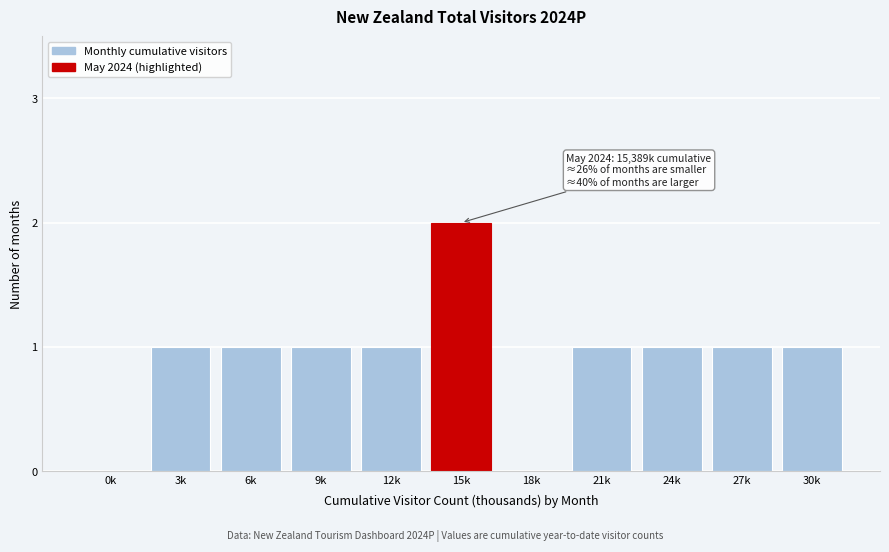

Reading left to right, extract all data points from this chart.

0k=0	3k=1	6k=1	9k=1	12k=1	15k=2	18k=0	21k=1	24k=1	27k=1	30k=1